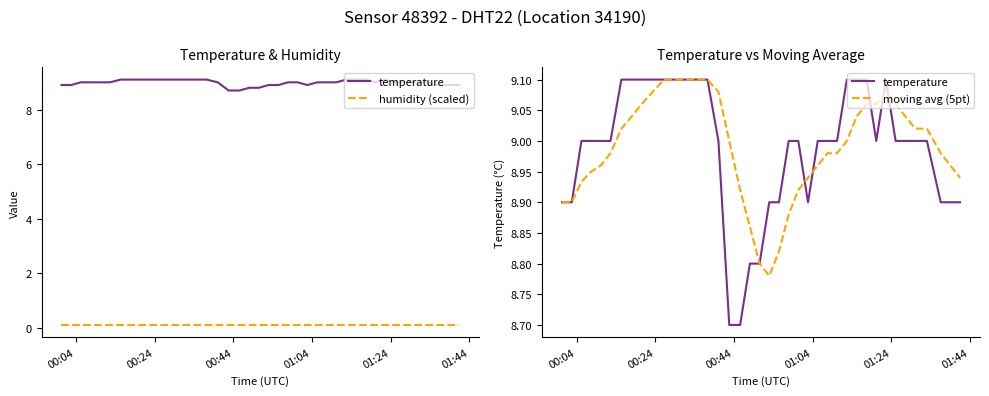

What is the maximum value for temperature?

9.1